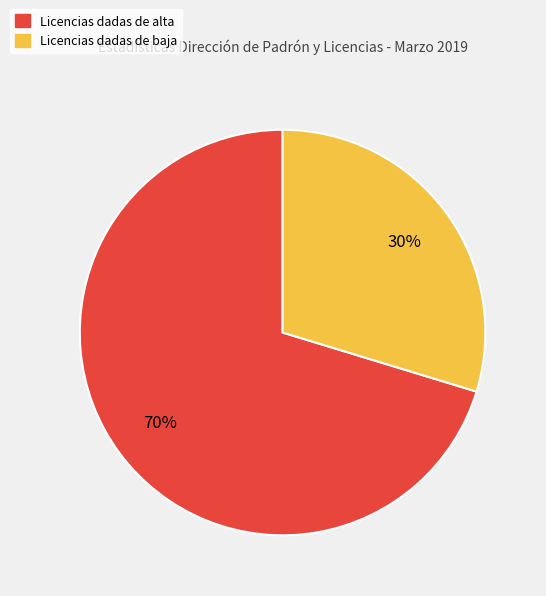

What is the ratio of the value at Licencias dadas de baja to the value at Licencias dadas de alta?

0.4